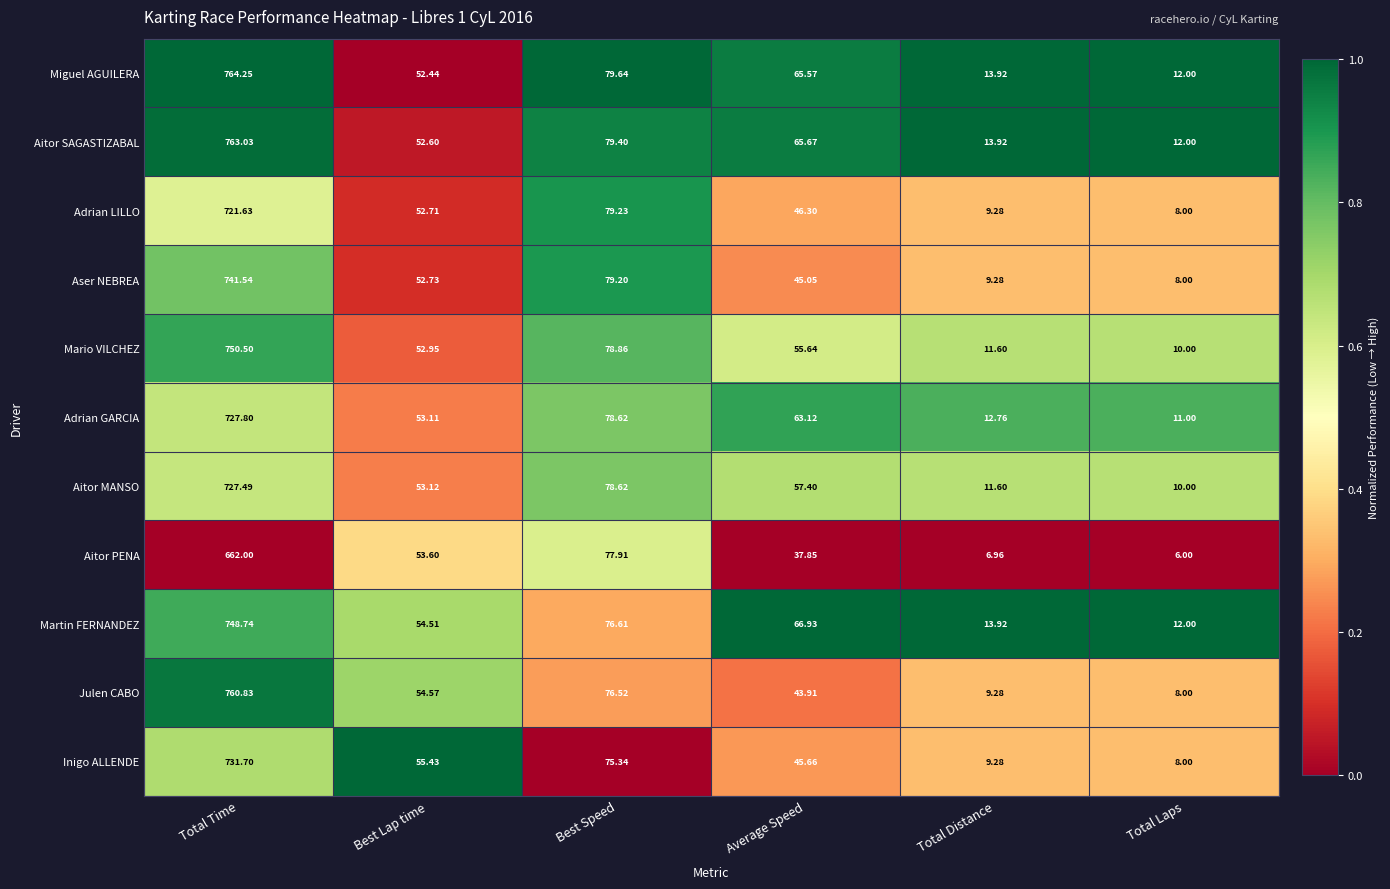

At Best Lap time, list the series in order from smallest to largest.

Miguel AGUILERA, Aitor SAGASTIZABAL, Adrian LILLO, Aser NEBREA, Mario VILCHEZ, Adrian GARCIA, Aitor MANSO, Aitor PENA, Martin FERNANDEZ, Julen CABO, Inigo ALLENDE